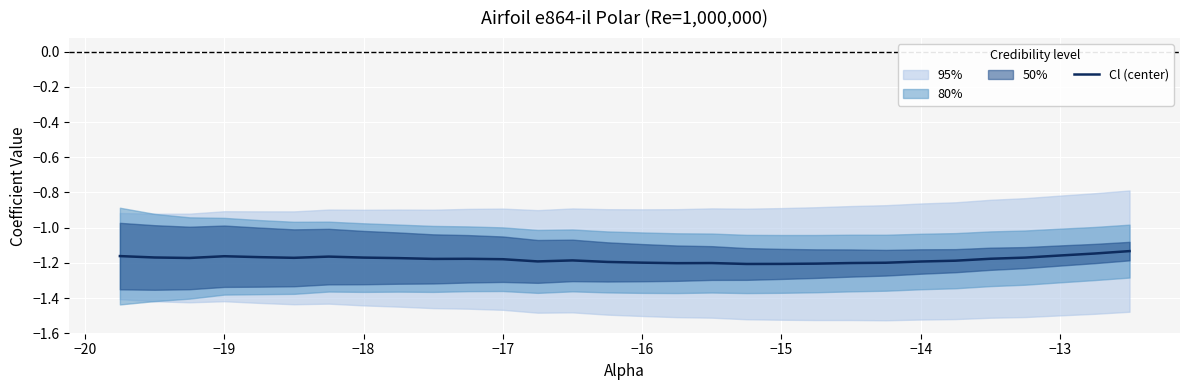

The Cl (center) series shows -1.2 at −16. True or false?

True